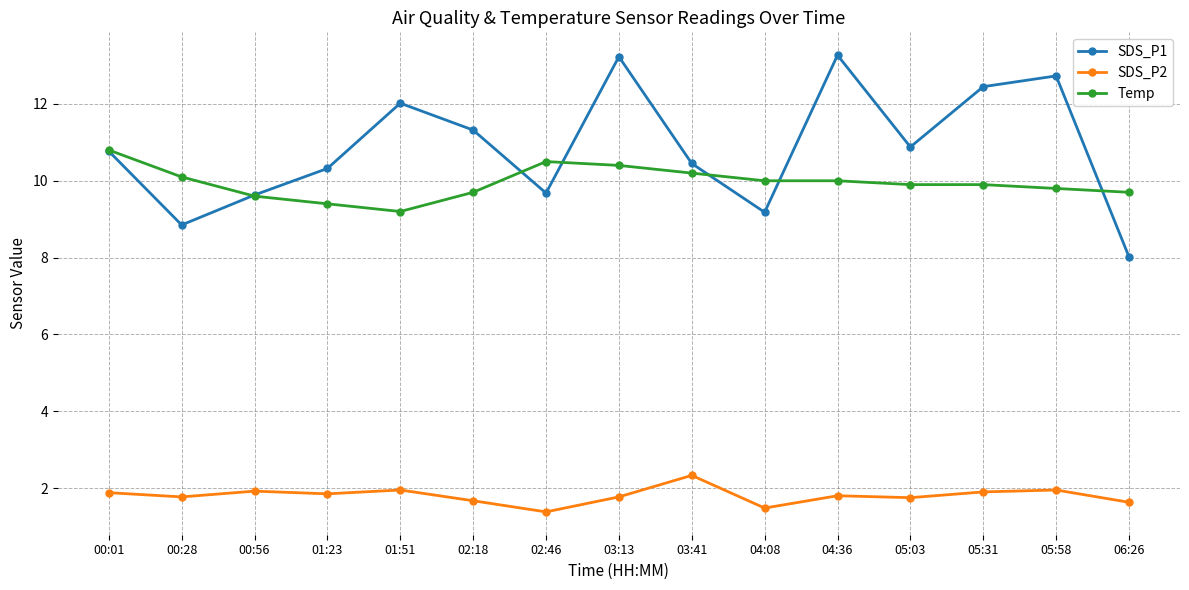

True or false: SDS_P1 and SDS_P2 cross at least once.

False